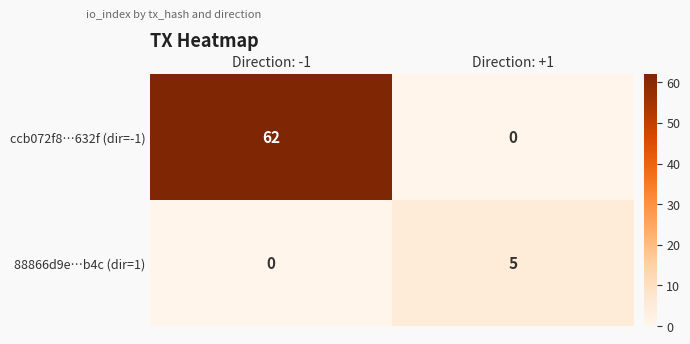

Rank the series by their average value, from lowest to highest.

88866d9e…b4c (dir=1), ccb072f8…632f (dir=-1)